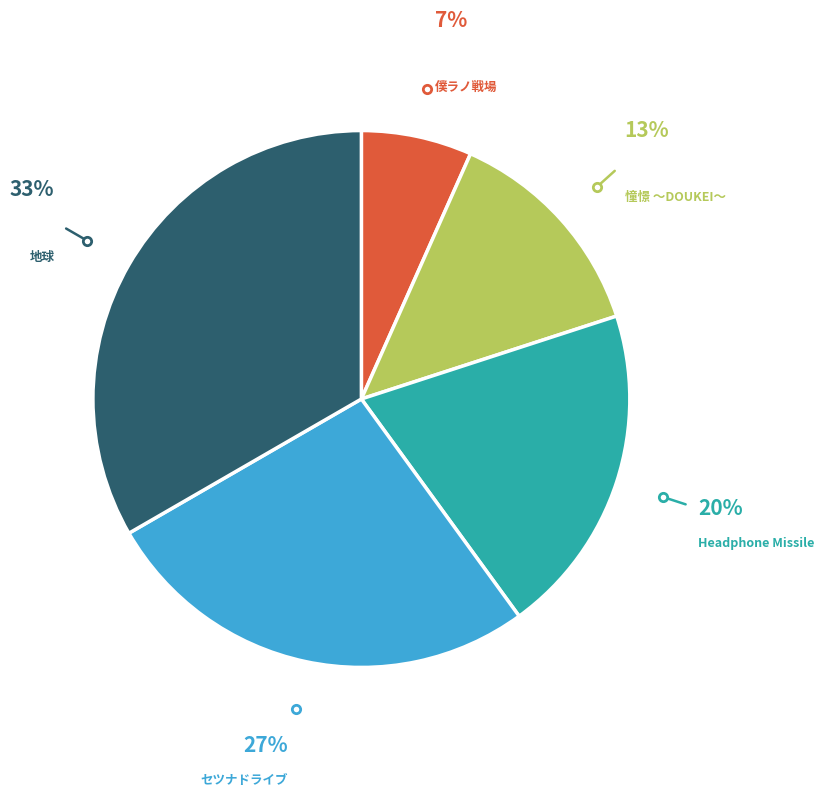

To the nearest percent, what is the average slice percentage?

20%